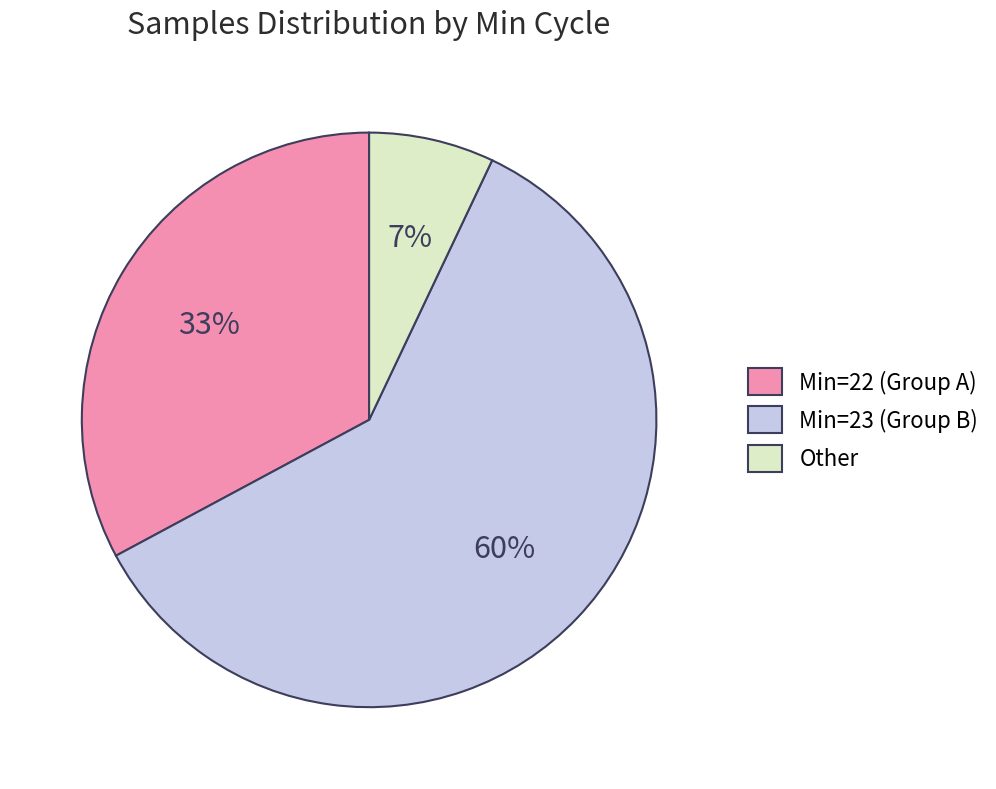

Does any single category account for the majority?

Yes